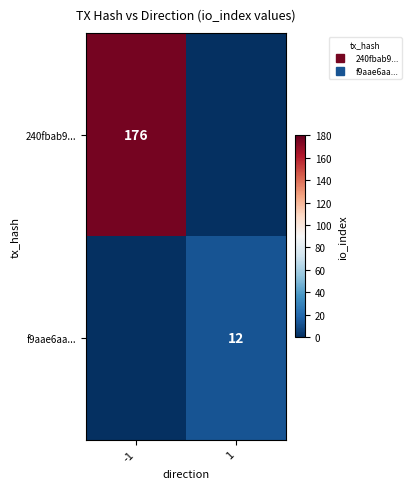

Which series has the largest range (max minus min)?

240fbab9...